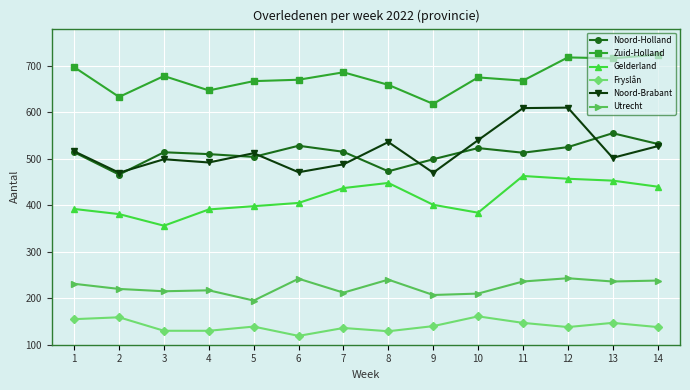

True or false: Gelderland has more than 1 interior local peaks.

True